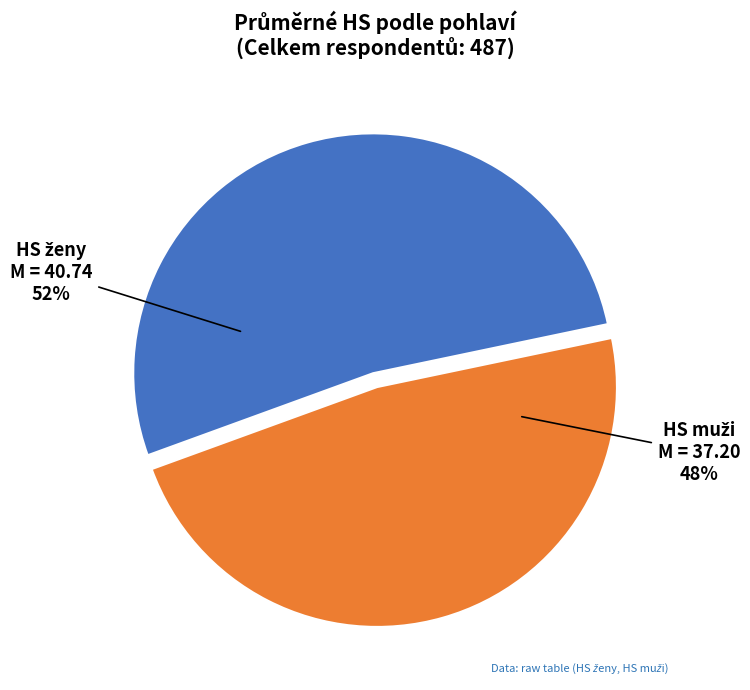

To the nearest percent, what is the average slice percentage?

50%